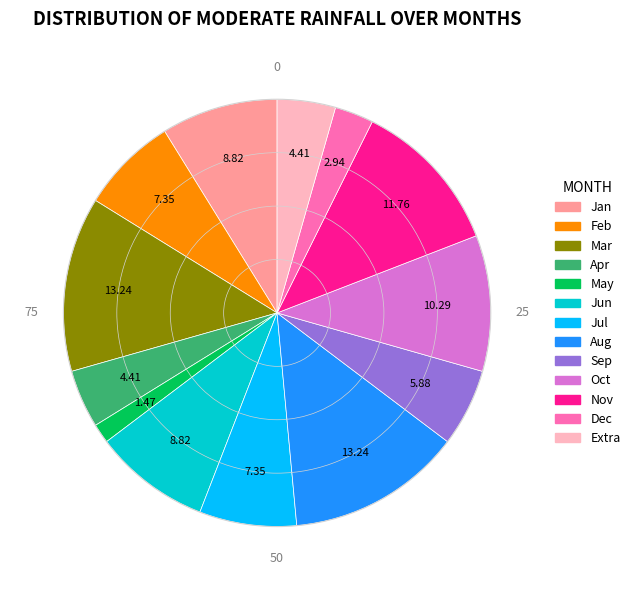

How many segments does this pie chart have?

13